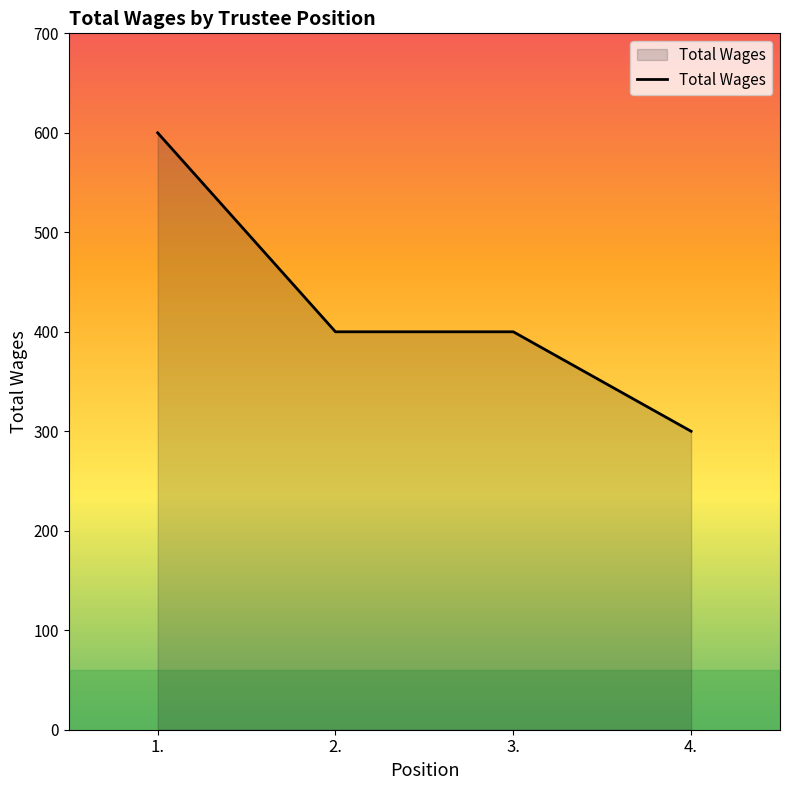

Which category has the lowest value across all series?

4.